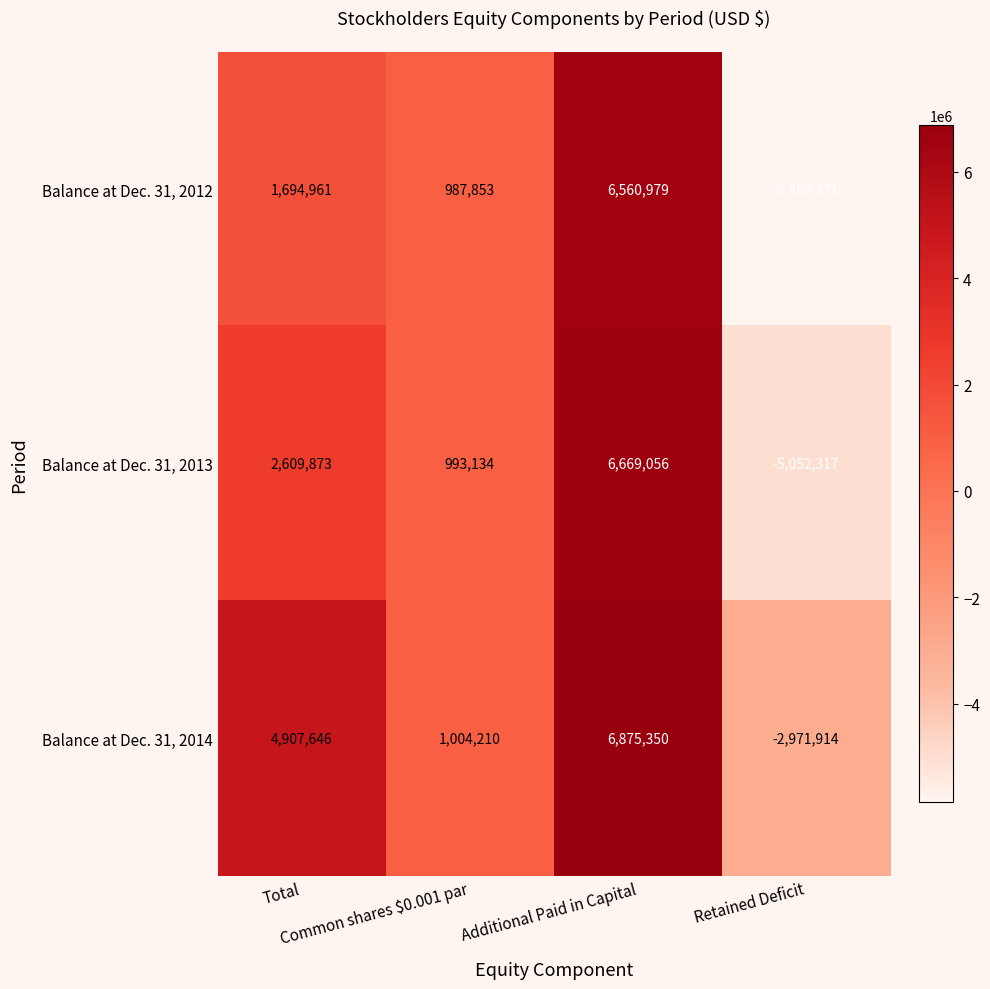

Count the Balance at Dec. 31, 2014 values in the range 1004210 to 6875350.

3